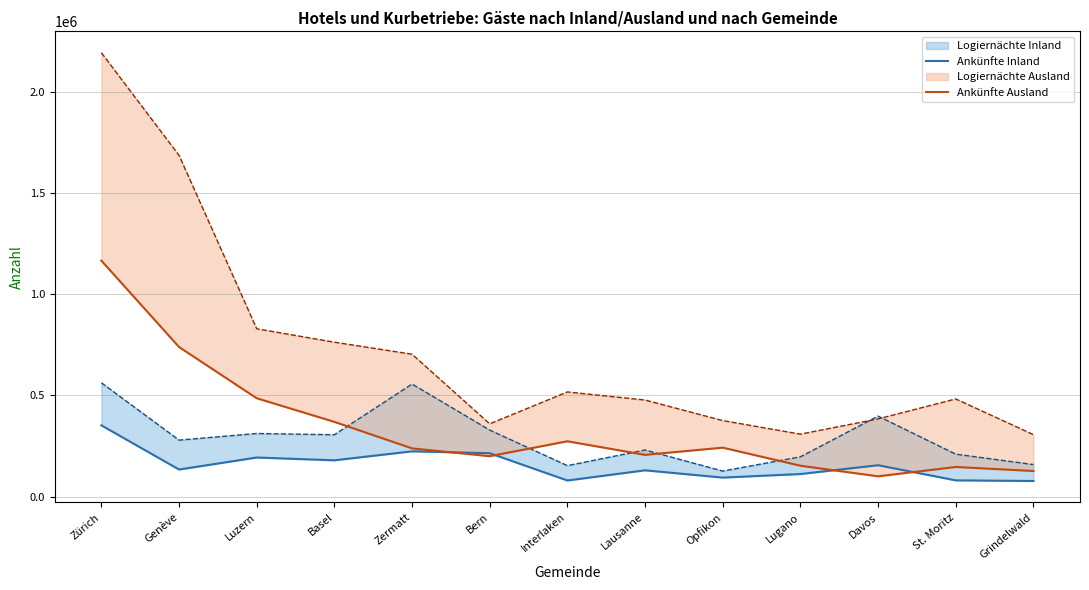

At which category is the sum across all series the highest?

Zürich